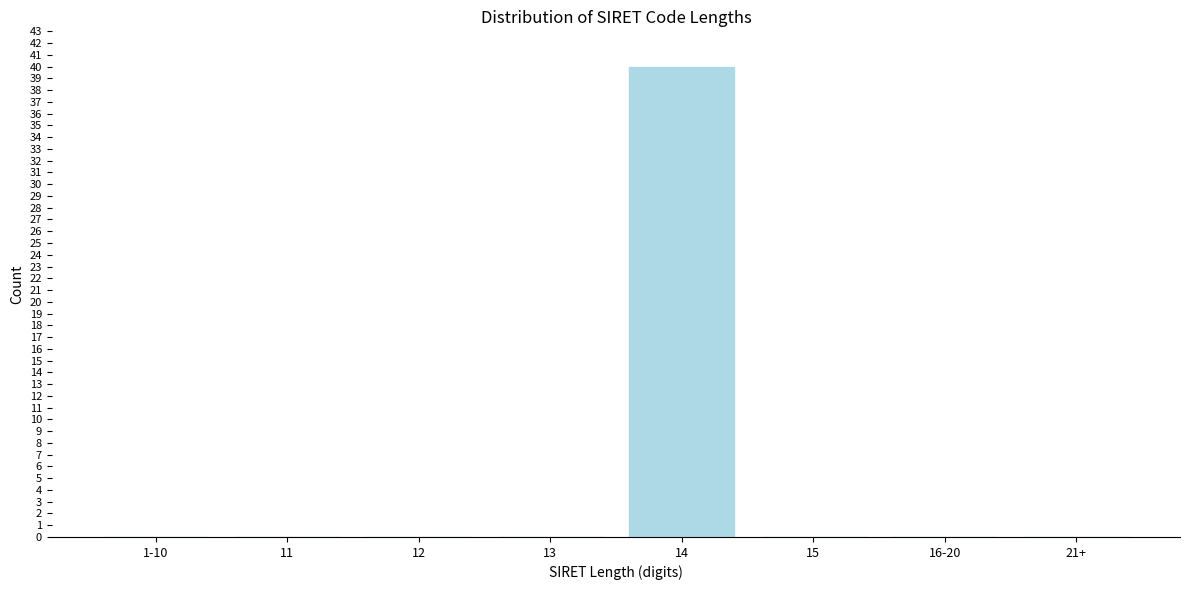

Reading left to right, extract all data points from this chart.

1-10=0	11=0	12=0	13=0	14=40	15=0	16-20=0	21+=0